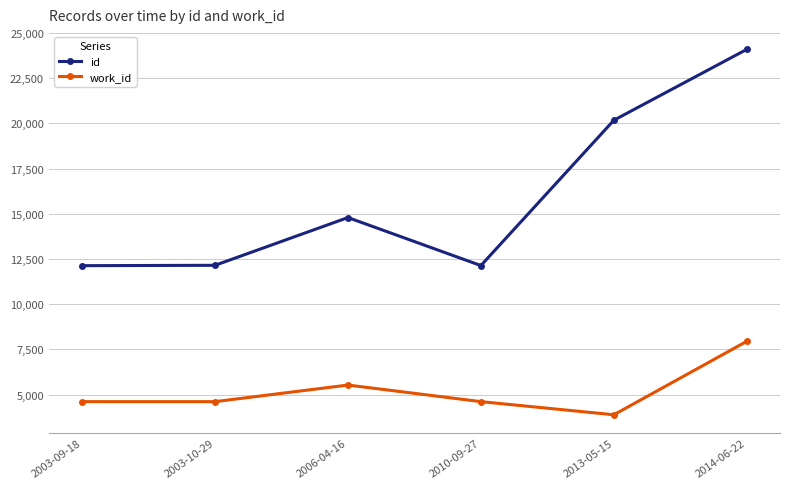

Is the value of work_id at 2003-09-18 greater than the value of id at 2003-09-18?

No